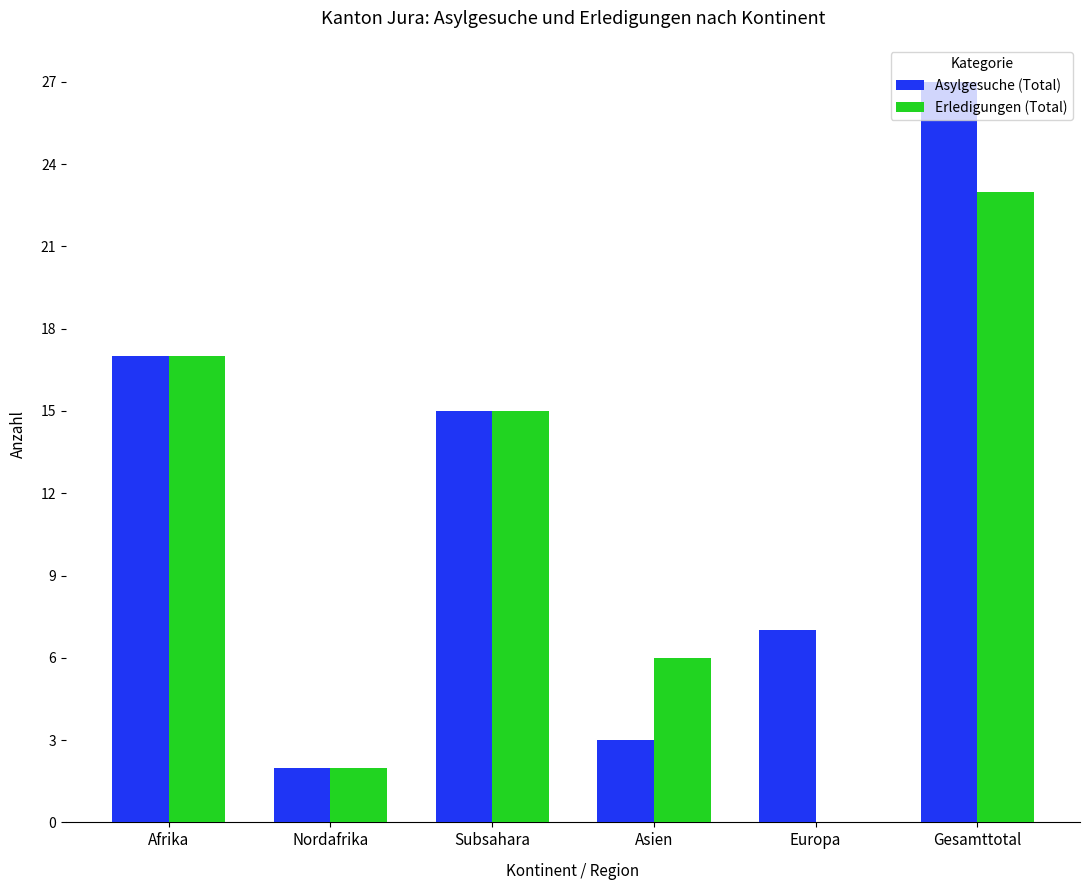

What is the sum of all Asylgesuche (Total) values?

71